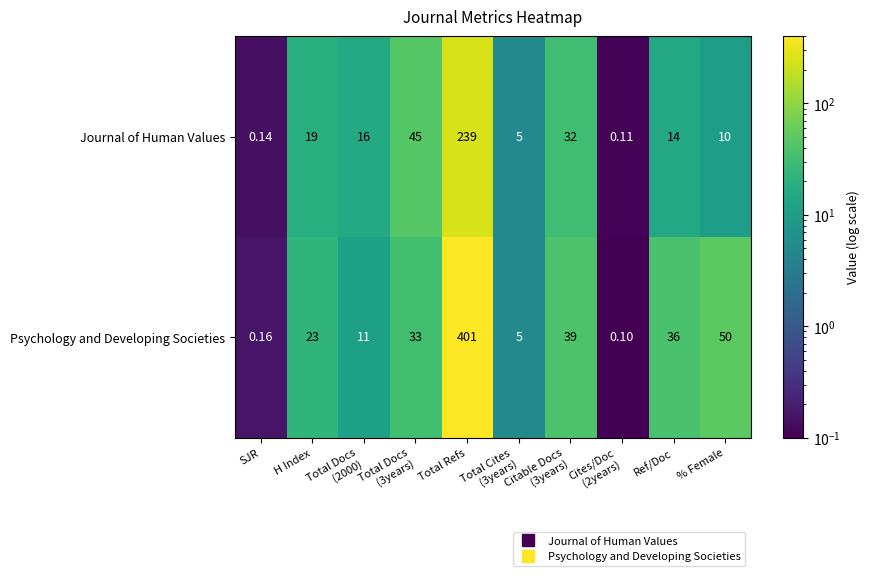

At how many categories does at least one series exceed 120?

1